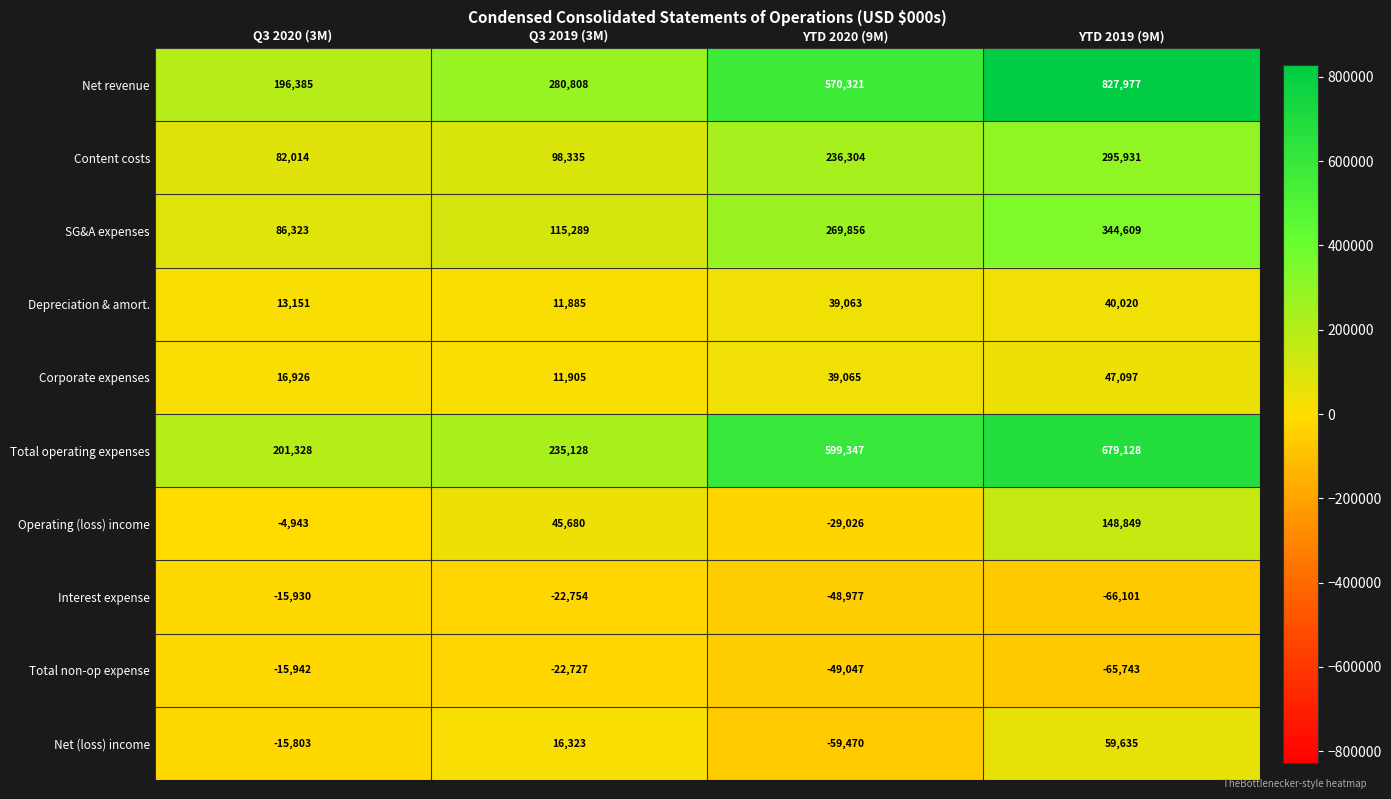

Which series has the largest range (max minus min)?

Net revenue